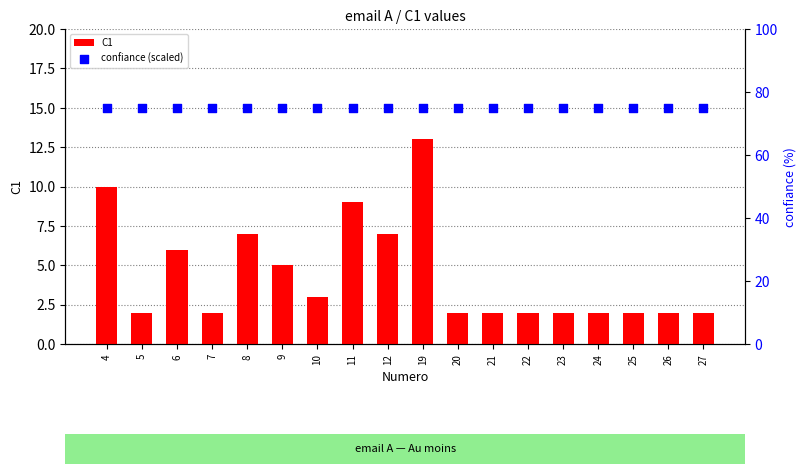

Which series has the largest total across all categories?

confiance (scaled)